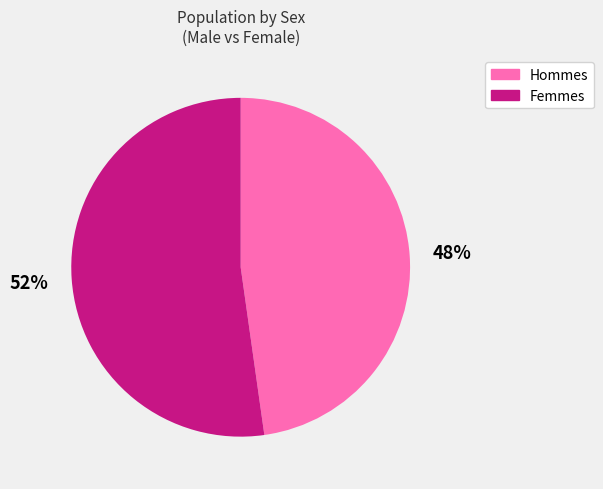

To the nearest percent, what is the difference between the largest and smallest slice percentages?

4%